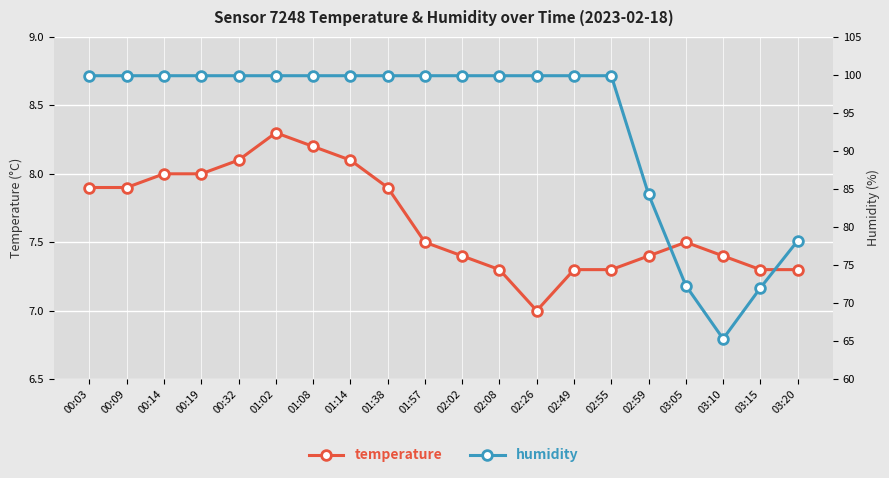

What is the lowest value of the temperature series?

7.0